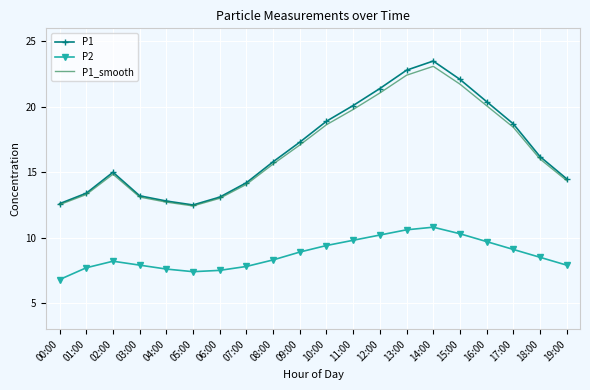

The P1 series shows 15.0 at 02:00. True or false?

True